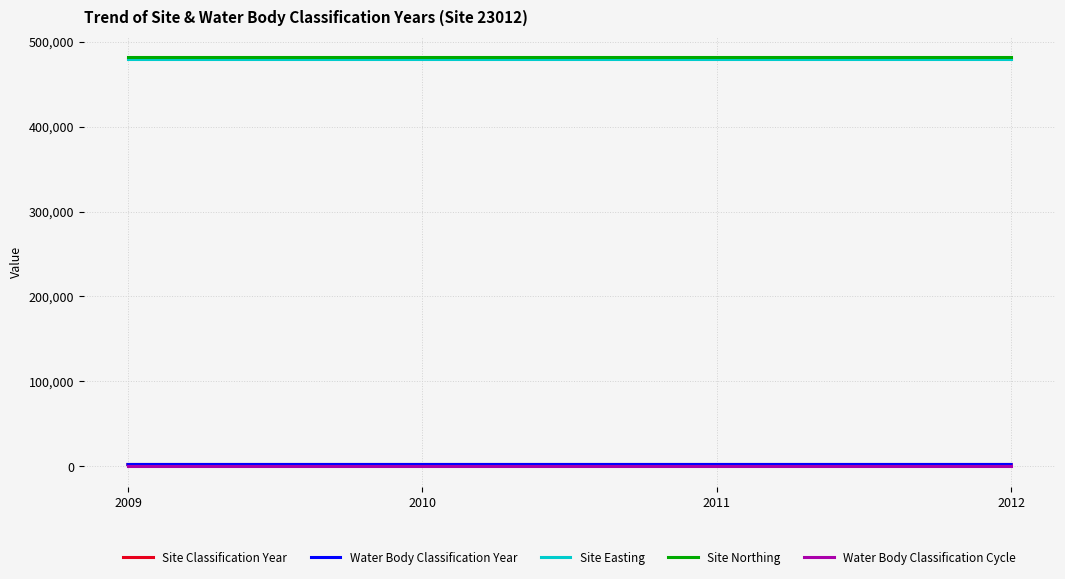

Which category has the lowest value in the Site Northing series?

2009